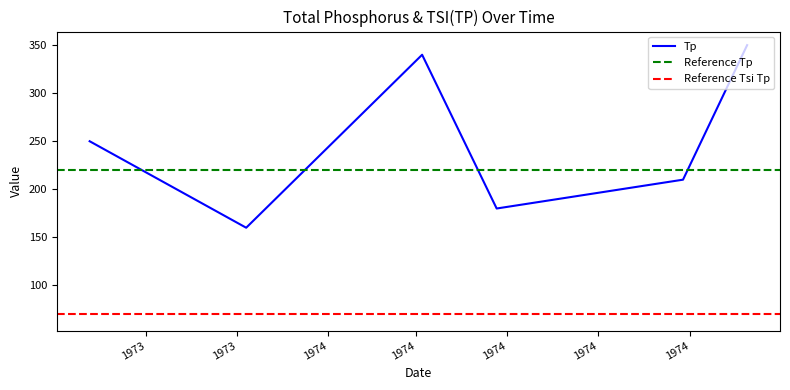

What is the sum of the Tp values at 11/07/1973 and 03/05/1974?

500